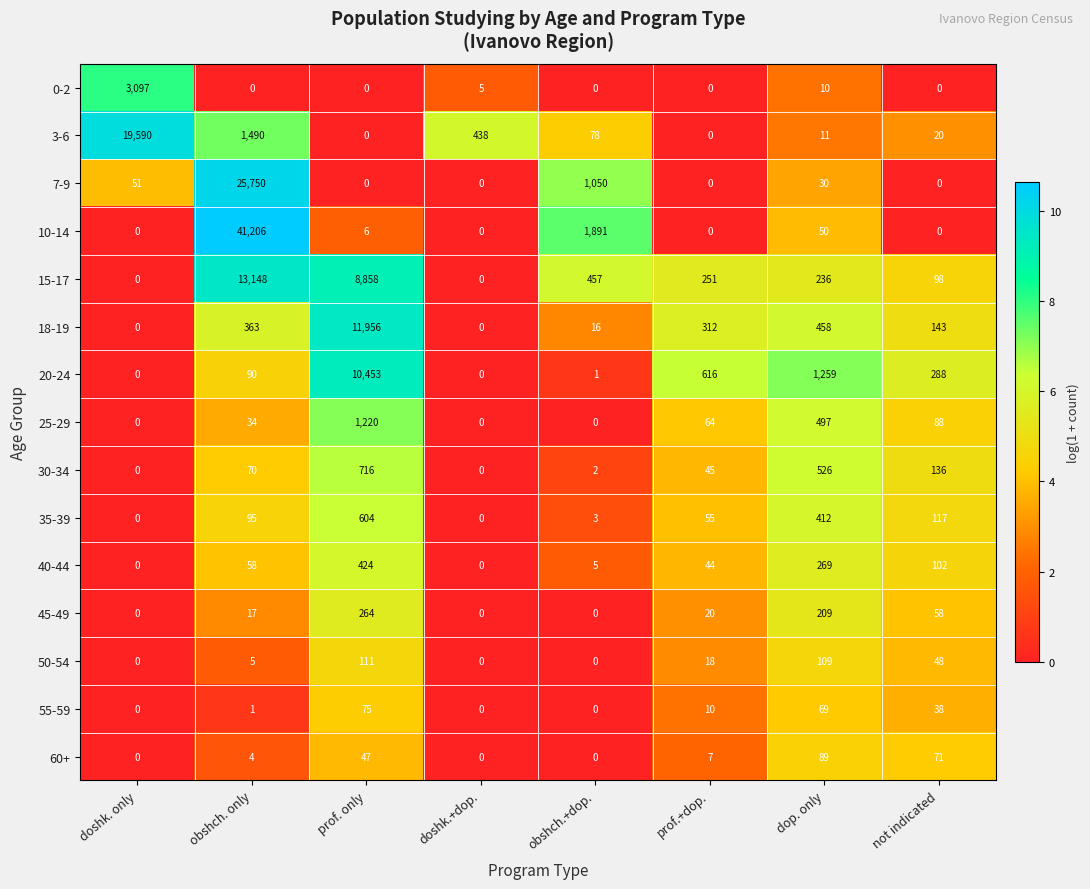

At which category does the chart reach its peak across all series?

obshch. only